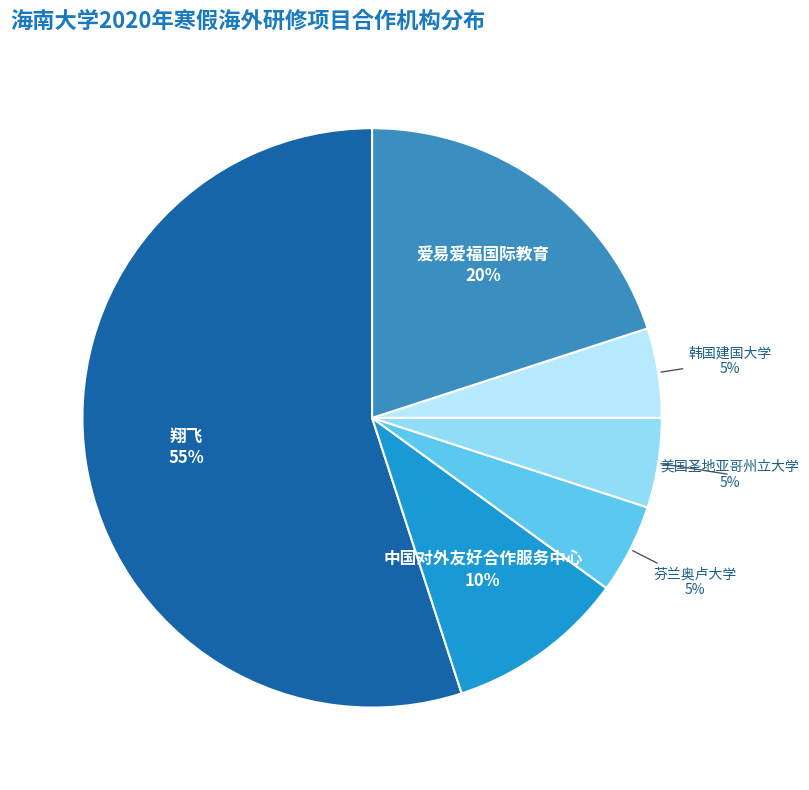

True or false: 美国圣地亚哥州立大学 accounts for 15% of the total.

False